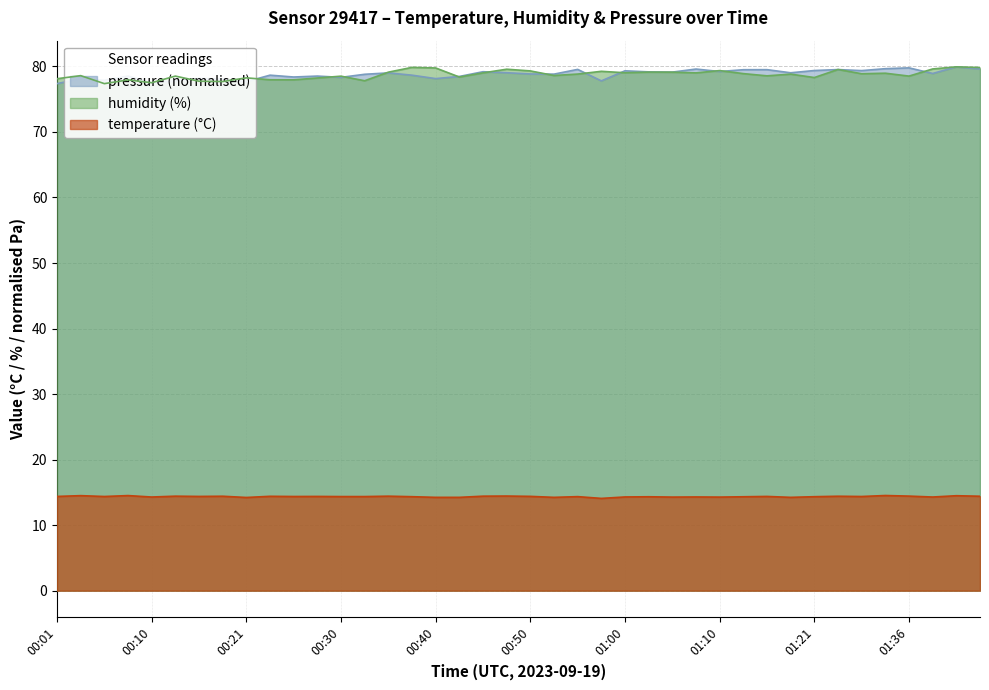

Which series changed the most between 00:21 and 01:07?

pressure